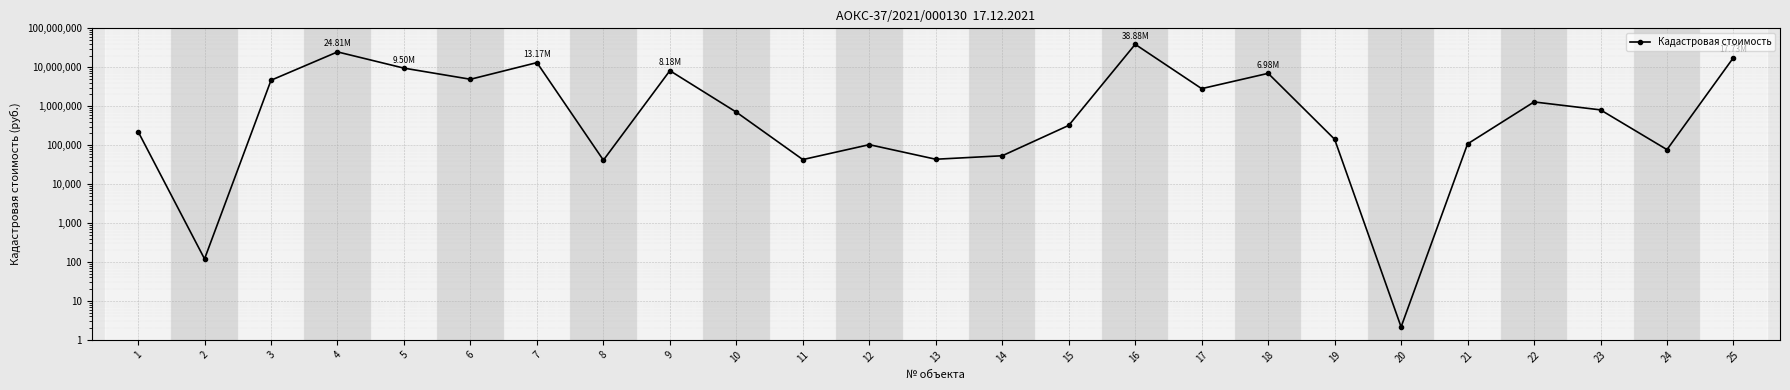

Which label corresponds to the smallest value in the chart?

20